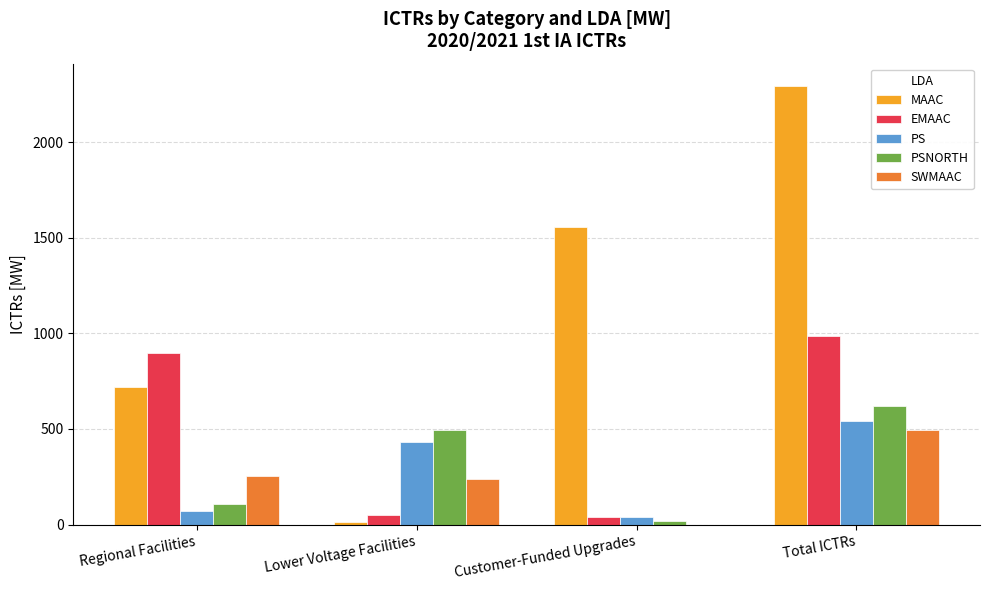

At which category is the sum across all series the highest?

Total ICTRs